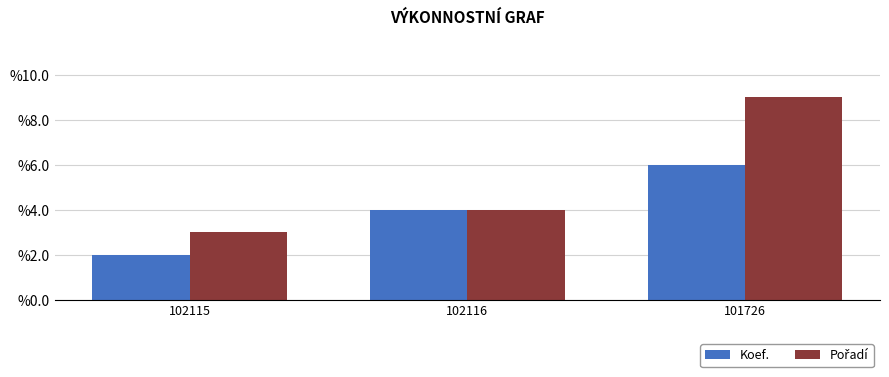

What is the average value of the Koef. series?

4